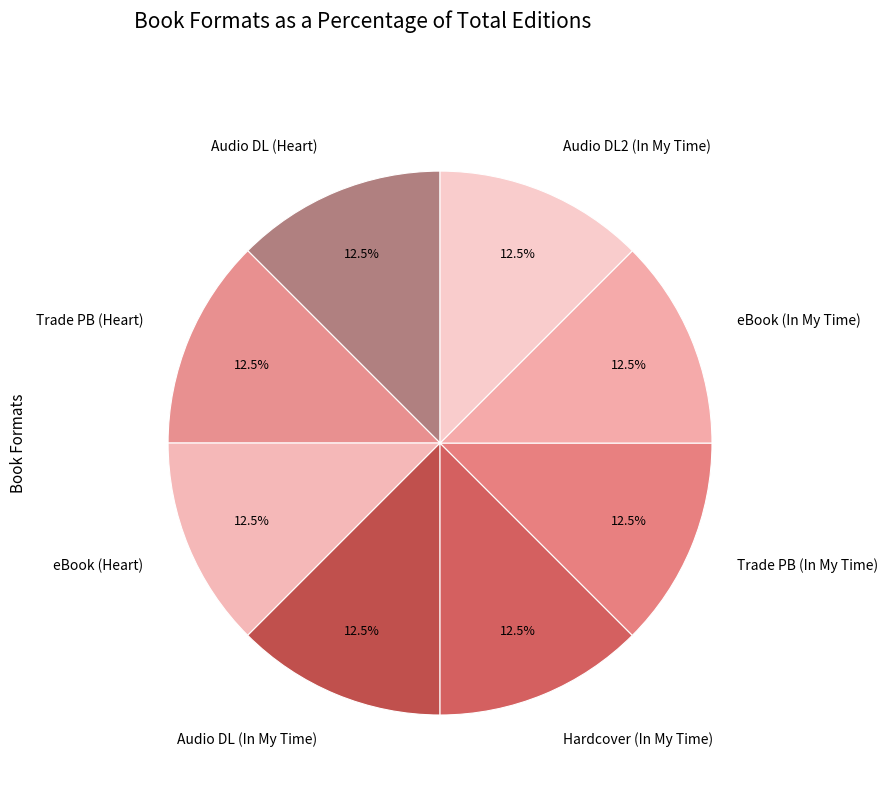

Does eBook (In My Time) account for over 50% of the chart?

No